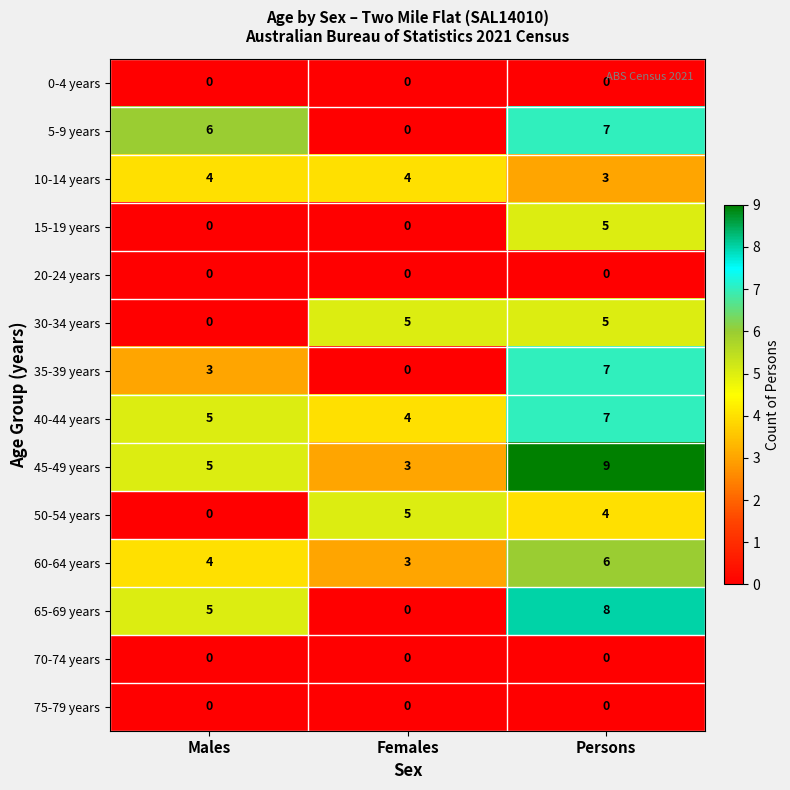

Between Females and Persons, which series saw the biggest shift?

65-69 years